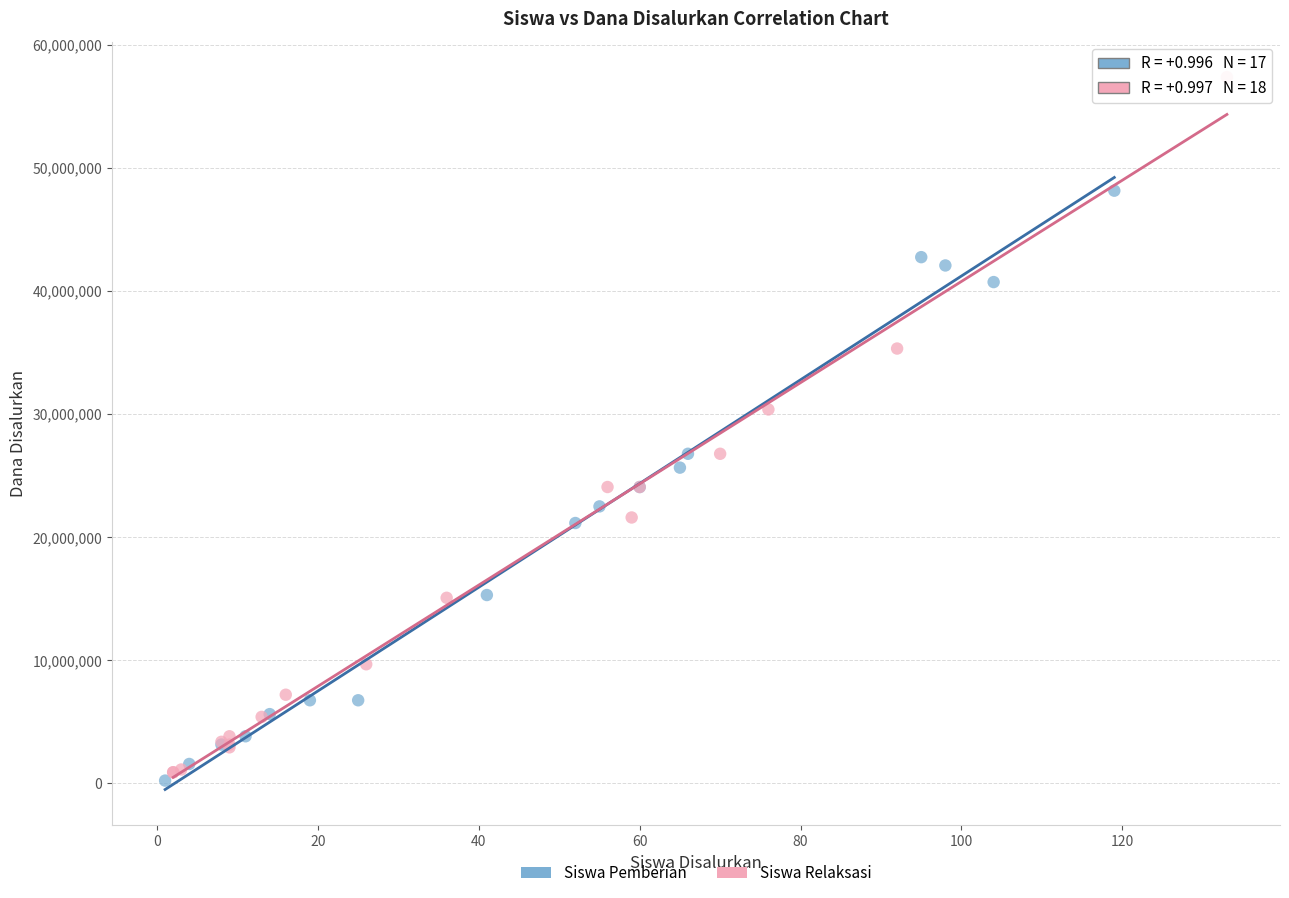

Which series has the widest spread of Y values?

Siswa Relaksasi